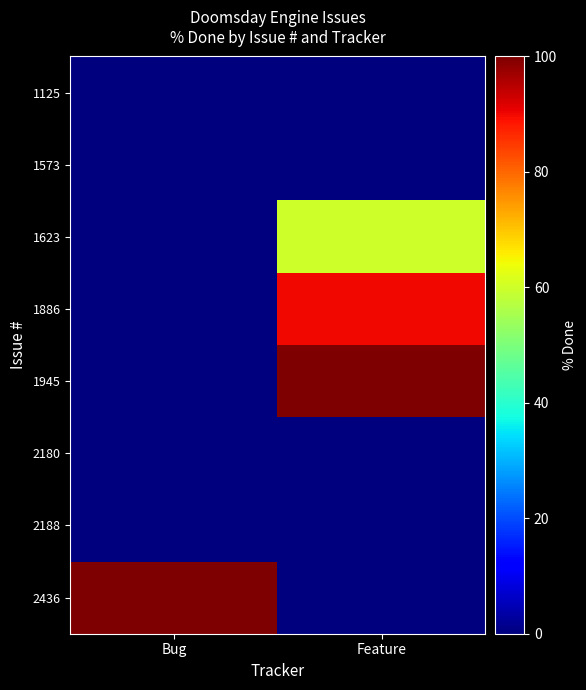

Reading left to right, what are all the values shown in this chart?

1125: Bug=0	Feature=0
1573: Bug=0	Feature=0
1623: Bug=0	Feature=60
1886: Bug=0	Feature=90
1945: Bug=0	Feature=100
2180: Bug=0	Feature=0
2188: Bug=0	Feature=0
2436: Bug=100	Feature=0